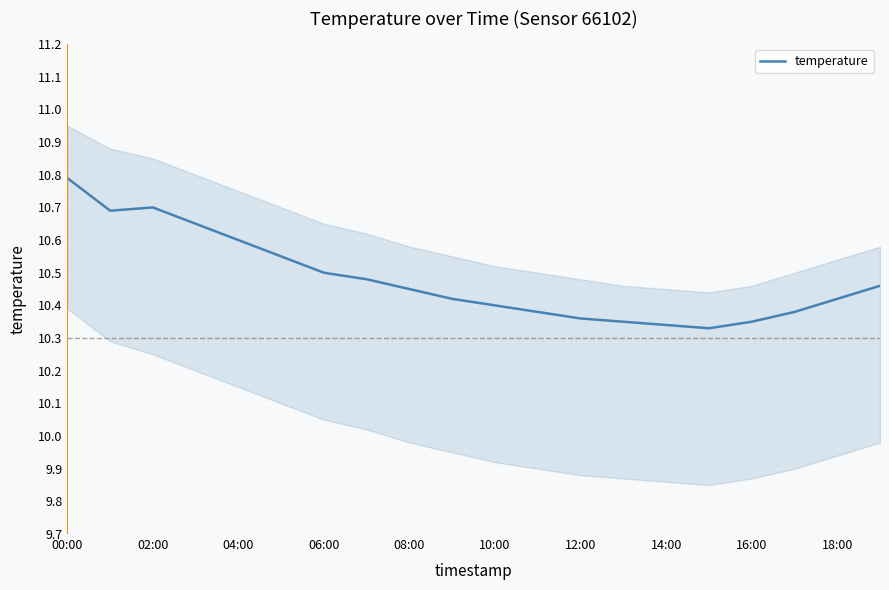

Is it true that temperature equals 5.3 at 12:00?

False